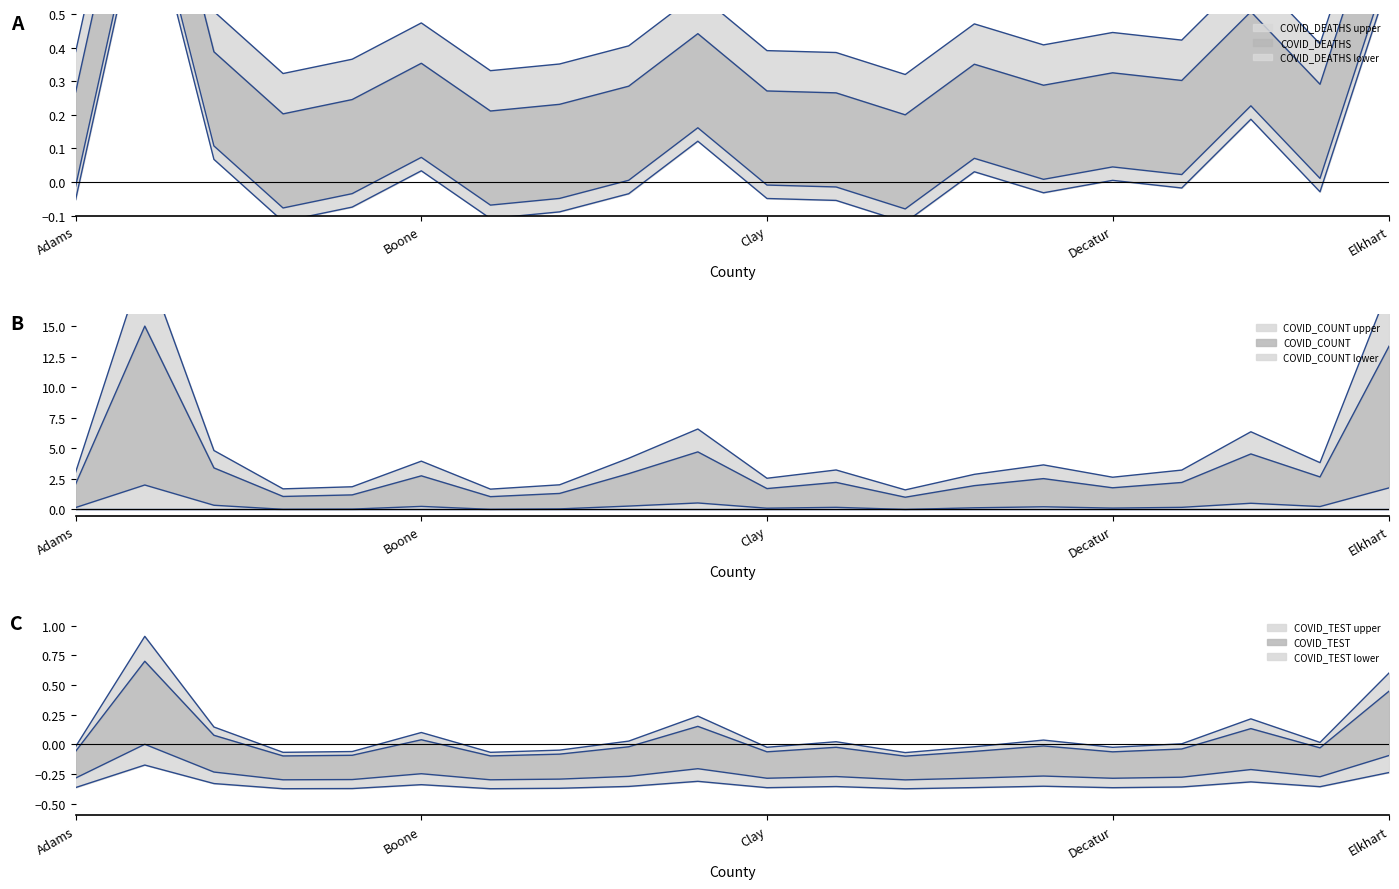

Which series changed the most between Carroll and De Kalb?

COVID_COUNT